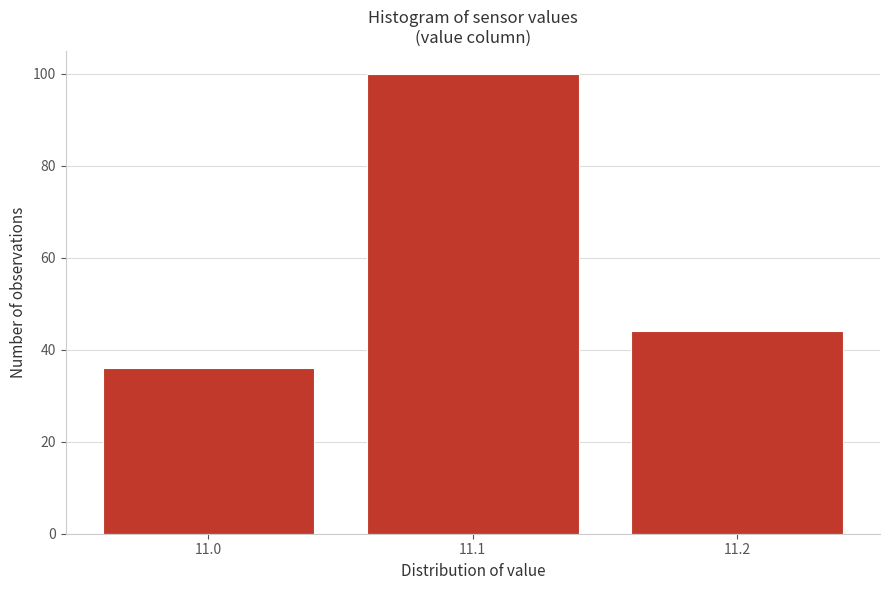

Reading left to right, transcribe this chart: for each bar, give the range it covers on the x-axis and its height. The values are not printed on the chart, so give them approximately, as read against the axis.

10.95 to 11.05: 36
11.05 to 11.15: 100
11.15 to 11.25: 44